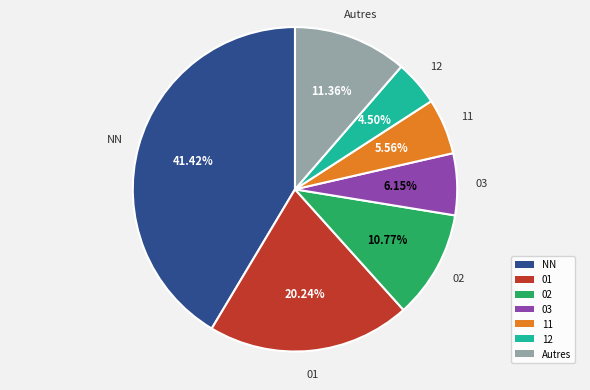

Approximately how many times larger is the value at Autres compared to NN?

0.3